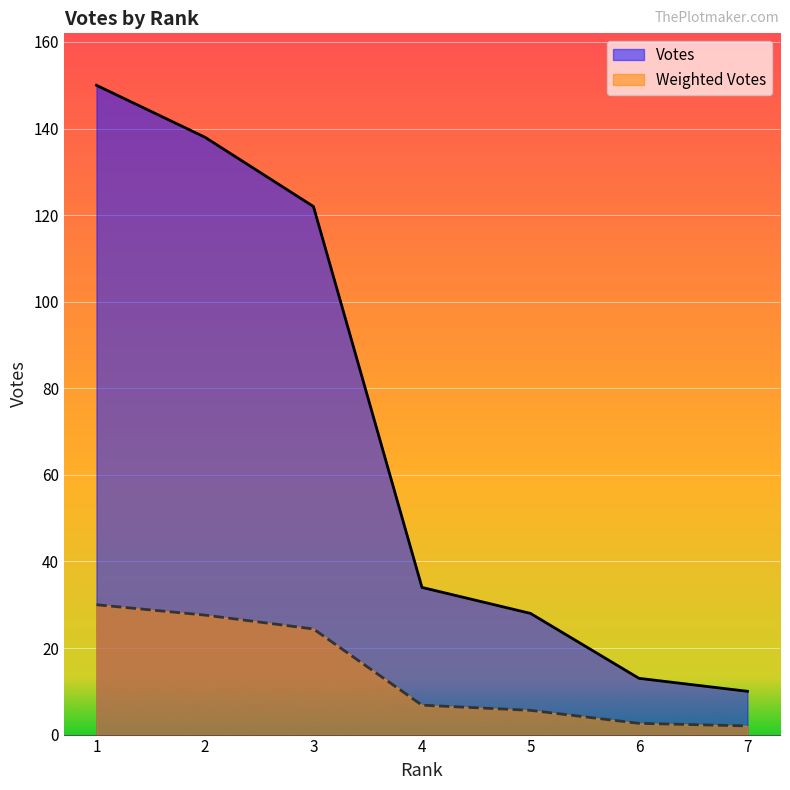

What is the value of the Weighted Votes point at the 1st from the left?

30.0